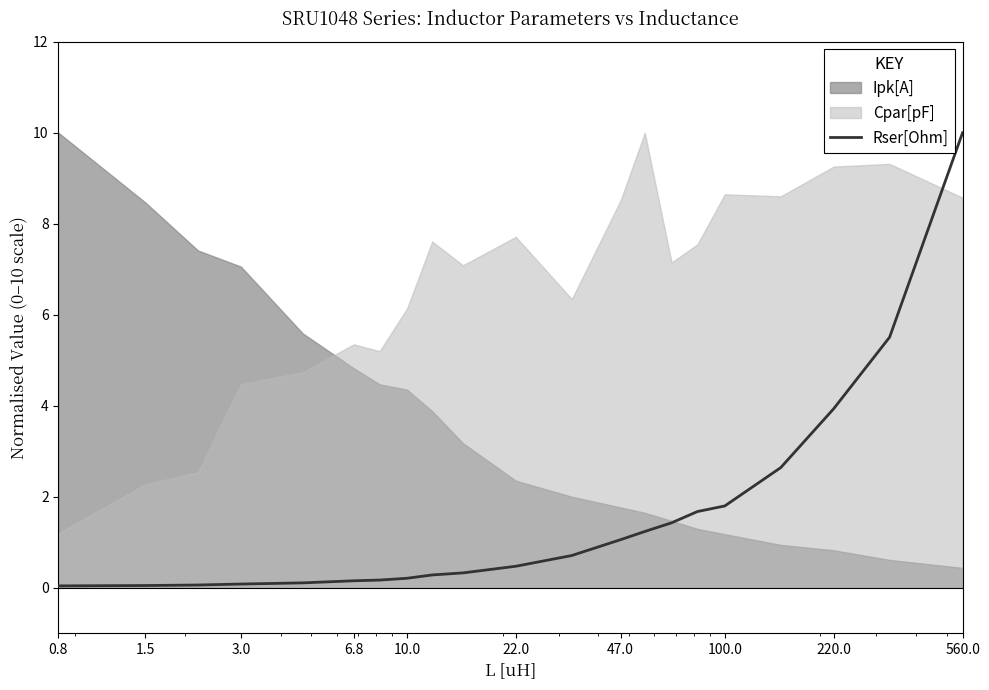

What is the highest value of the Rser[Ohm] series?

10.0